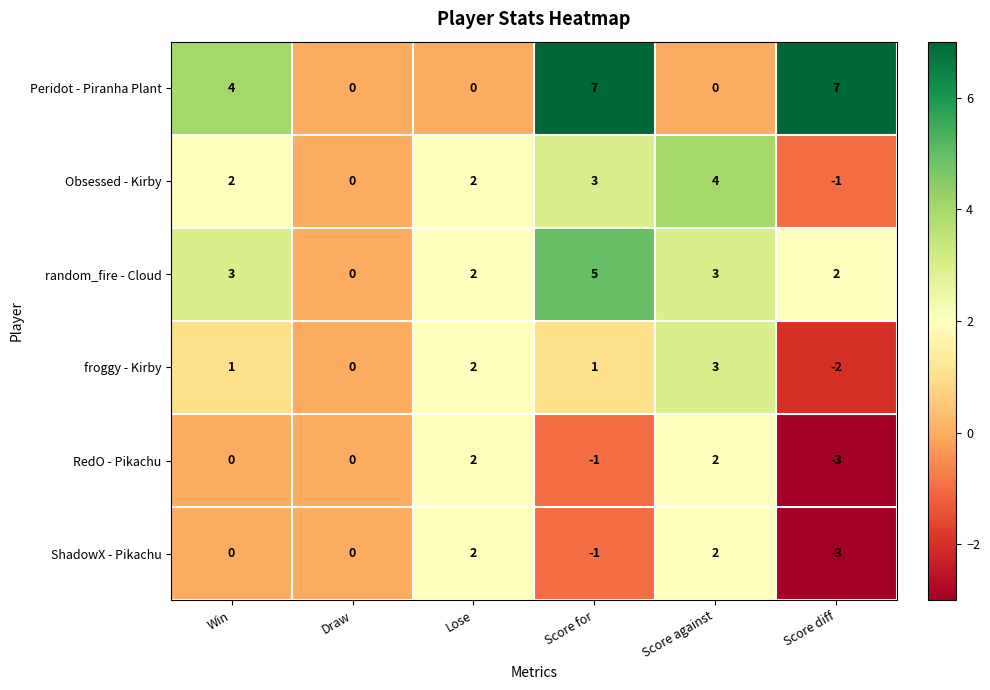

What is the difference between the second highest and second lowest values in the Obsessed - Kirby series?

3